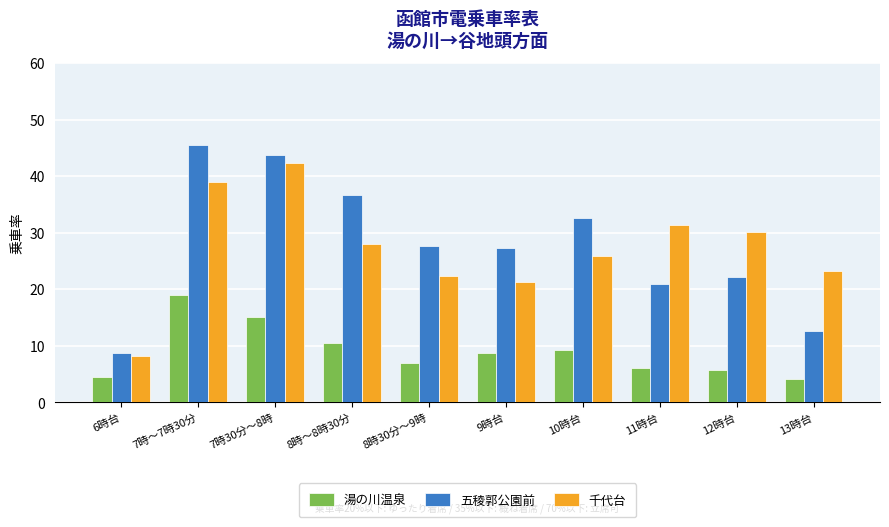

What is the smallest value displayed?

4.1